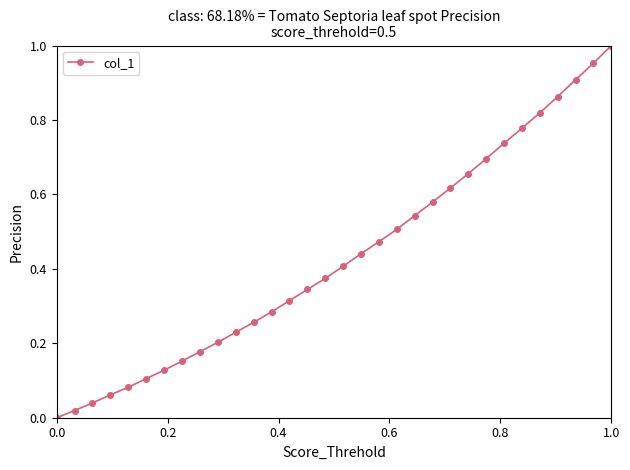

How many data points are above 0?

31